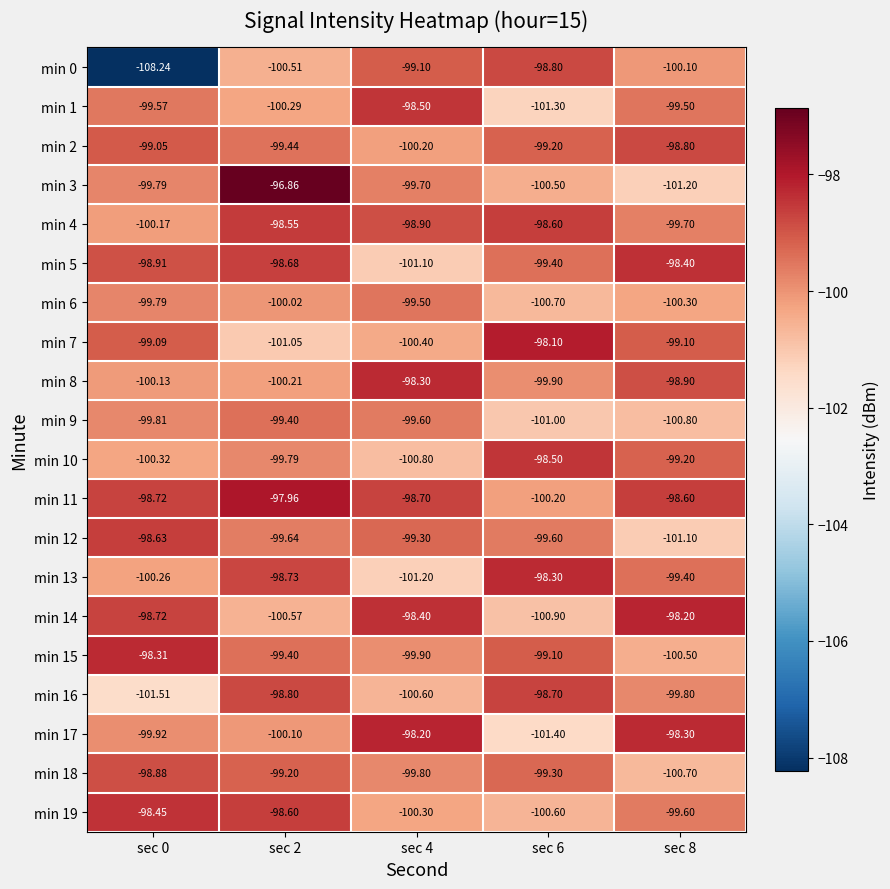

Is the value of min 4 at sec 6 greater than the value of min 2 at sec 8?

Yes